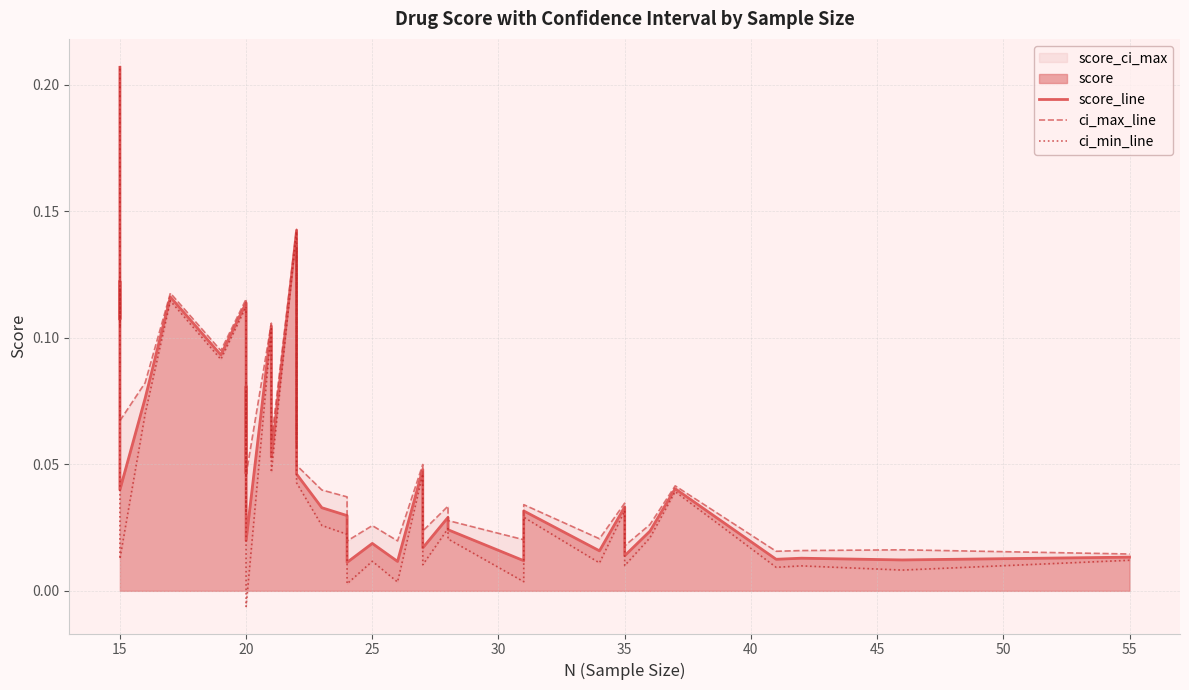

Reading left to right, extract all data points from this chart.

score_line: 0.2	0.2	0.1	0.1	0.1	0.0	0.1	0.1	0.1	0.1	0.0	0.1	0.0	0.1	0.1	0.1	0.1	0.1	0.1	0.0	0.0	0.0	0.0	0.0	0.0	0.0	0.0	0.0	0.0	0.0	0.0	0.0	0.0	0.0	0.0	0.0	0.0	0.0	0.0	0.0
ci_max_line: 0.2	0.2	0.1	0.1	0.1	0.1	0.1	0.1	0.1	0.1	0.1	0.1	0.0	0.1	0.1	0.1	0.1	0.1	0.1	0.0	0.0	0.0	0.0	0.0	0.0	0.0	0.0	0.0	0.0	0.0	0.0	0.0	0.0	0.0	0.0	0.0	0.0	0.0	0.0	0.0
ci_min_line: 0.2	0.2	0.1	0.1	0.1	0.0	0.1	0.1	0.1	0.1	0.0	0.1	-0.0	0.1	0.0	0.1	0.1	0.1	0.1	0.0	0.0	0.0	0.0	0.0	0.0	0.0	0.0	0.0	0.0	0.0	0.0	0.0	0.0	0.0	0.0	0.0	0.0	0.0	0.0	0.0